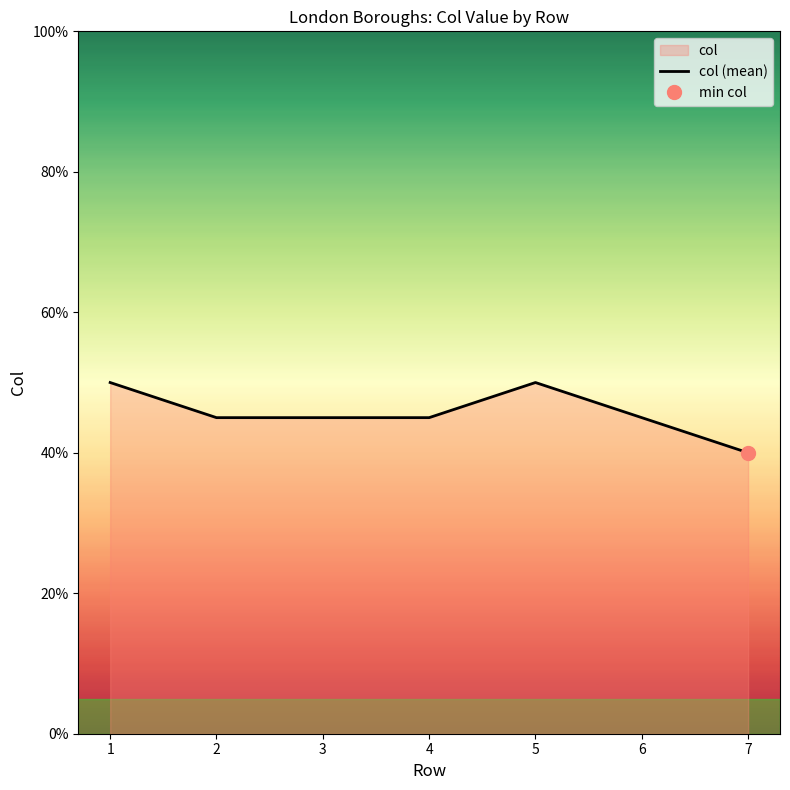

The chart shows a value of 2.4 at 6. True or false?

False